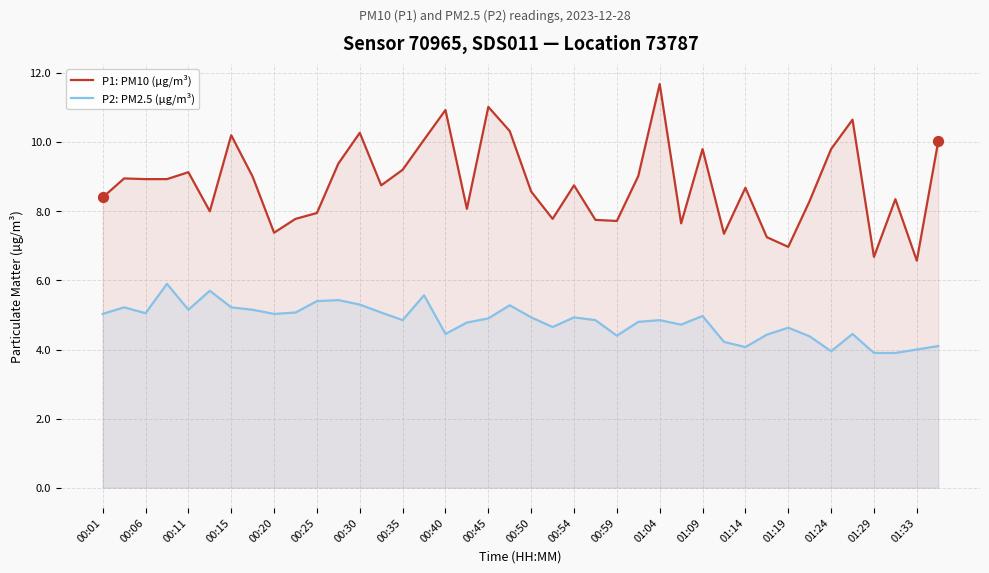

At which category is the sum across all series the highest?

01:04